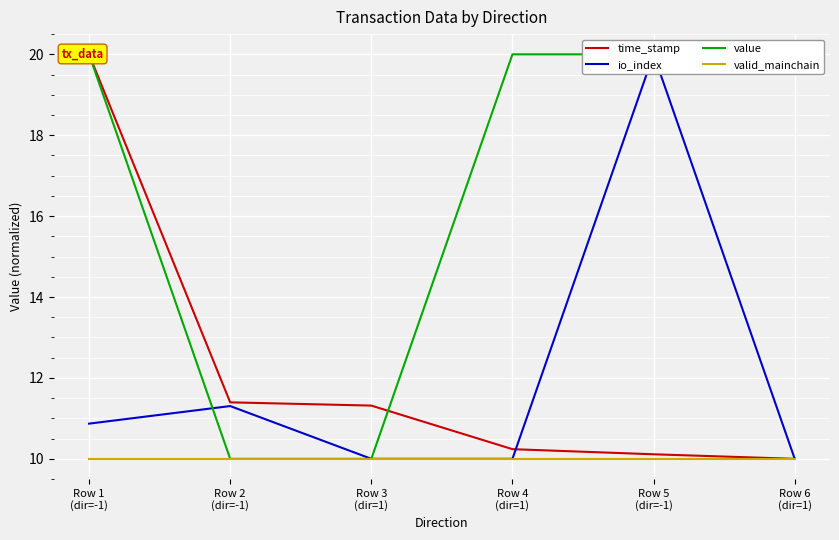

Does the chart display data point markers on the line(s)?

No